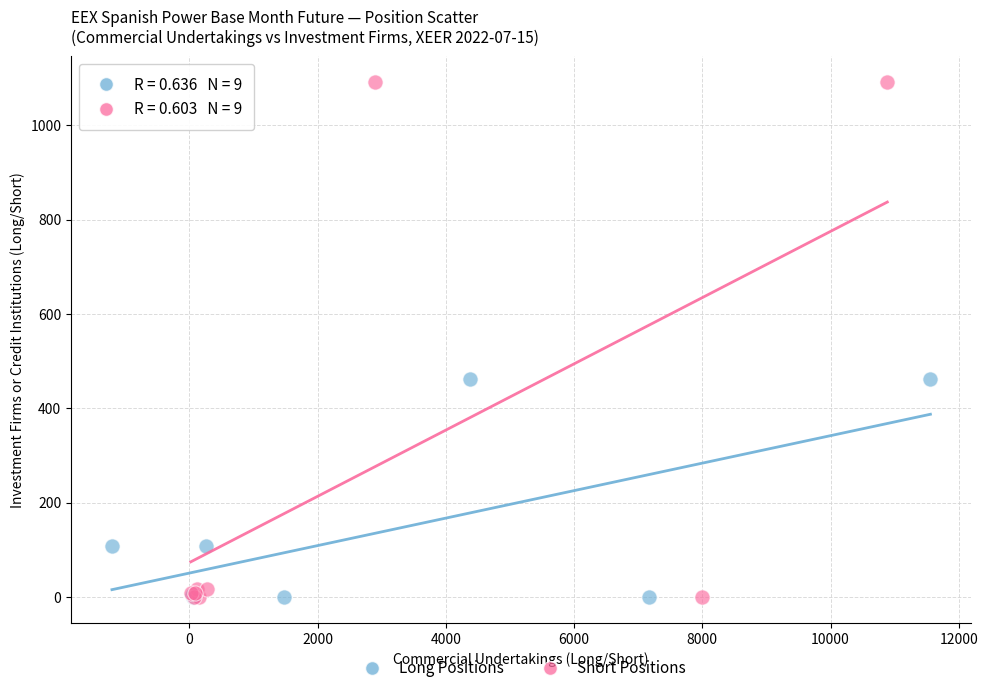

Which series contains the highest Y value?

Short Positions